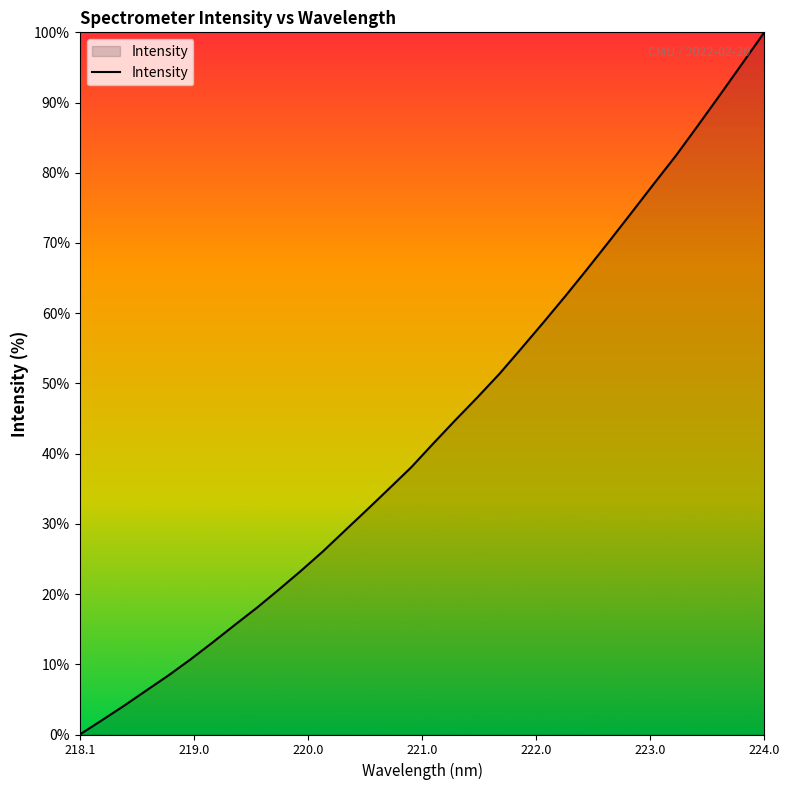

What is the difference between the maximum and minimum values?

100.0